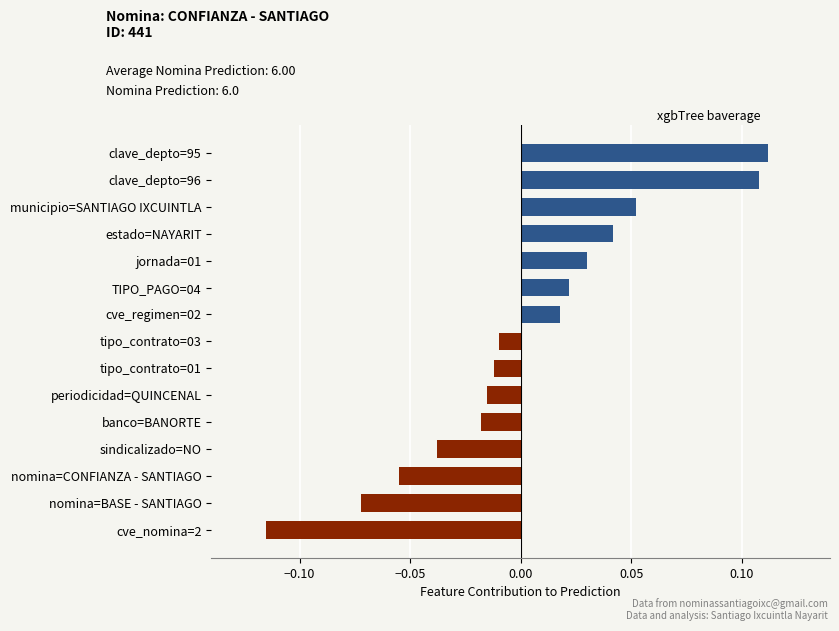

At which category does the chart reach its minimum across all series?

cve_nomina=2